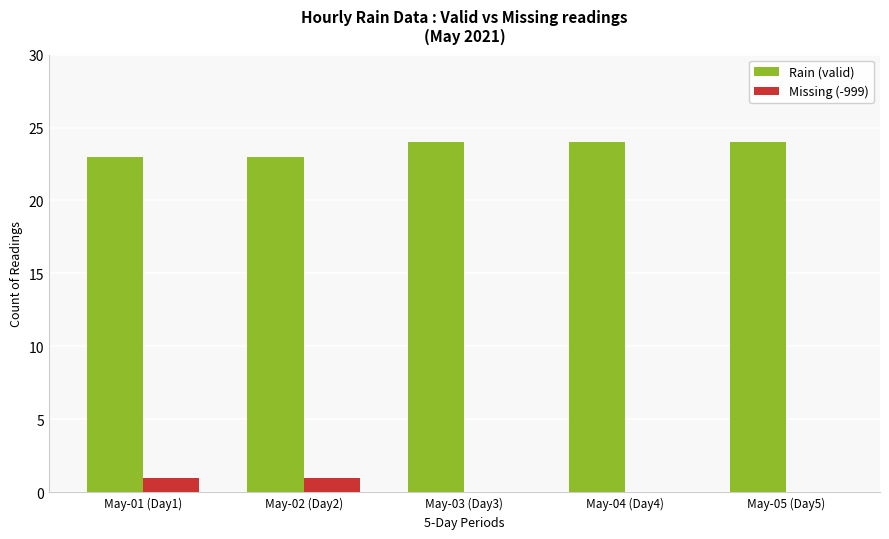

Reading left to right, extract all data points from this chart.

Rain (valid): May-01 (Day1)=23	May-02 (Day2)=23	May-03 (Day3)=24	May-04 (Day4)=24	May-05 (Day5)=24
Missing (-999): May-01 (Day1)=1	May-02 (Day2)=1	May-03 (Day3)=0	May-04 (Day4)=0	May-05 (Day5)=0